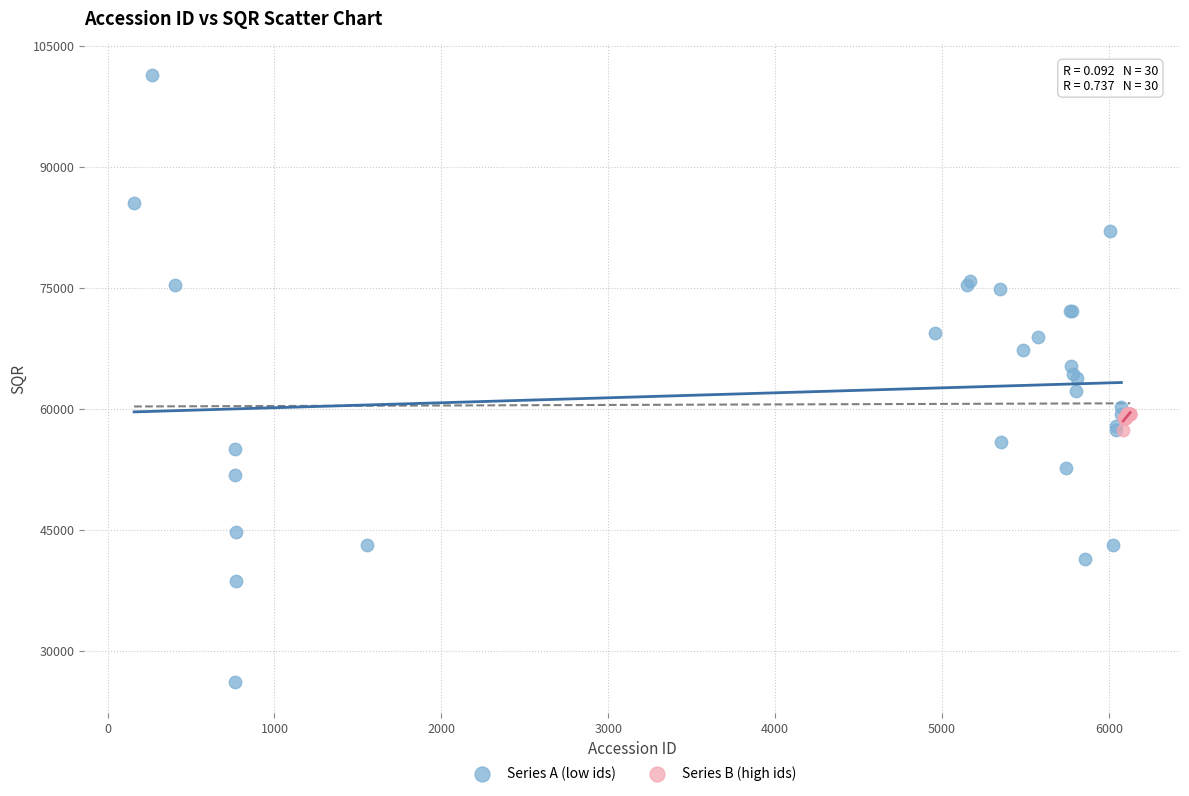

What are all the series names shown in the legend?

Series A (low ids), Series B (high ids)